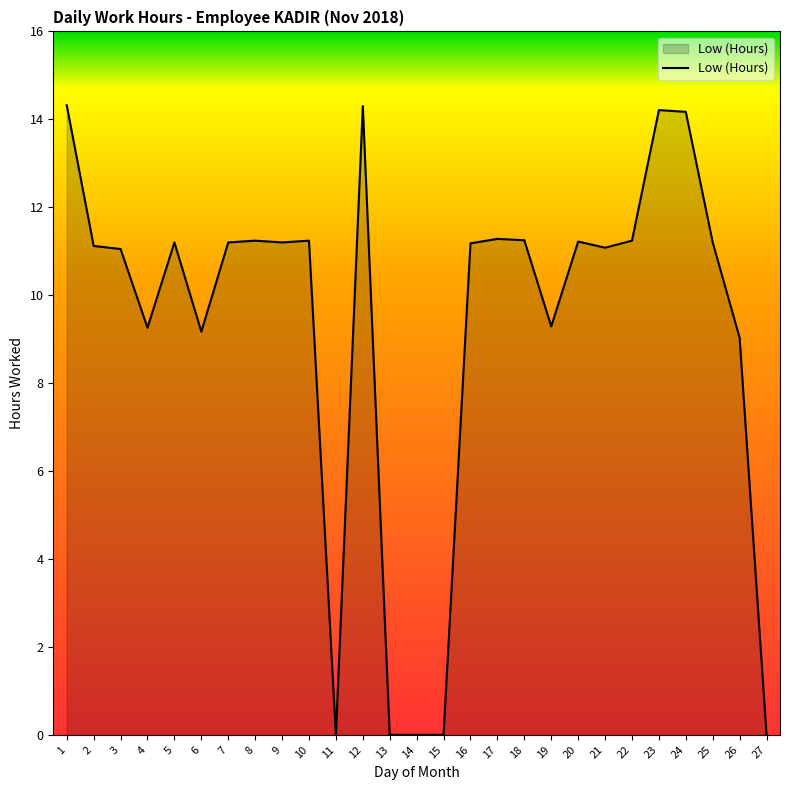

What is the maximum value shown in the chart?

14.3